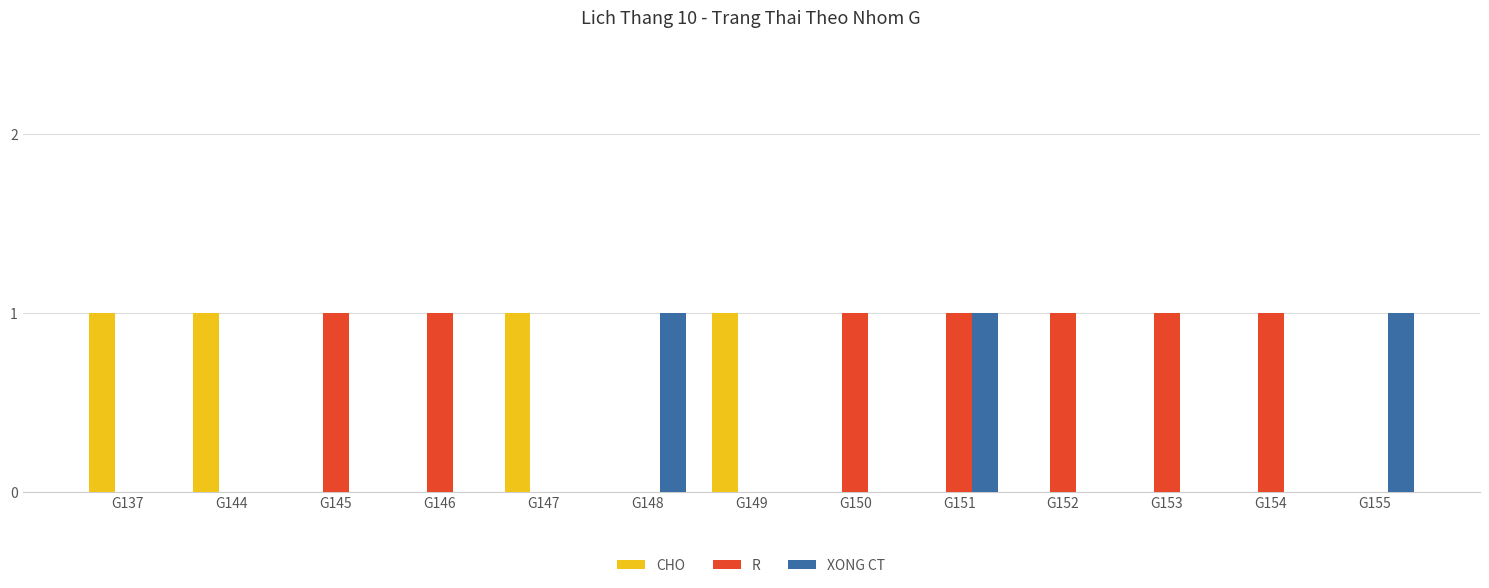

Is it true that CHO equals 1 at G146?

False